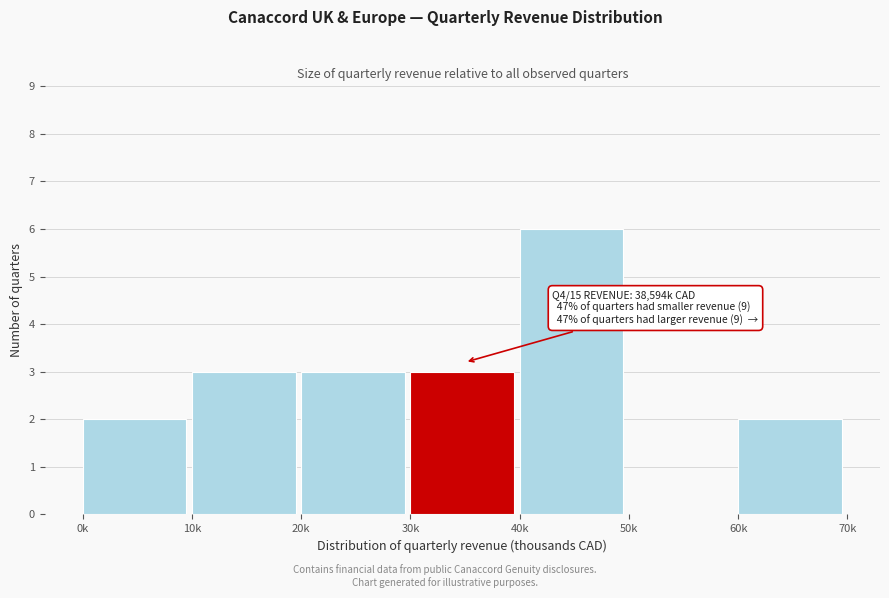

Reading left to right, transcribe all the data shown in this chart.

0k=2	10k=3	20k=3	30k=3	40k=6	50k=0	60k=2